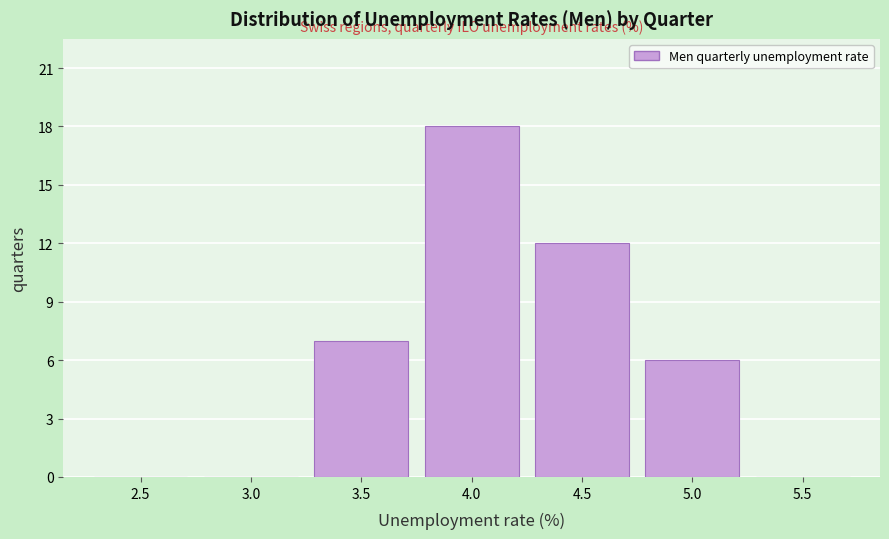

Reading left to right, what are all the values shown in this chart?

2.5=0	3.0=0	3.5=7	4.0=18	4.5=12	5.0=6	5.5=0